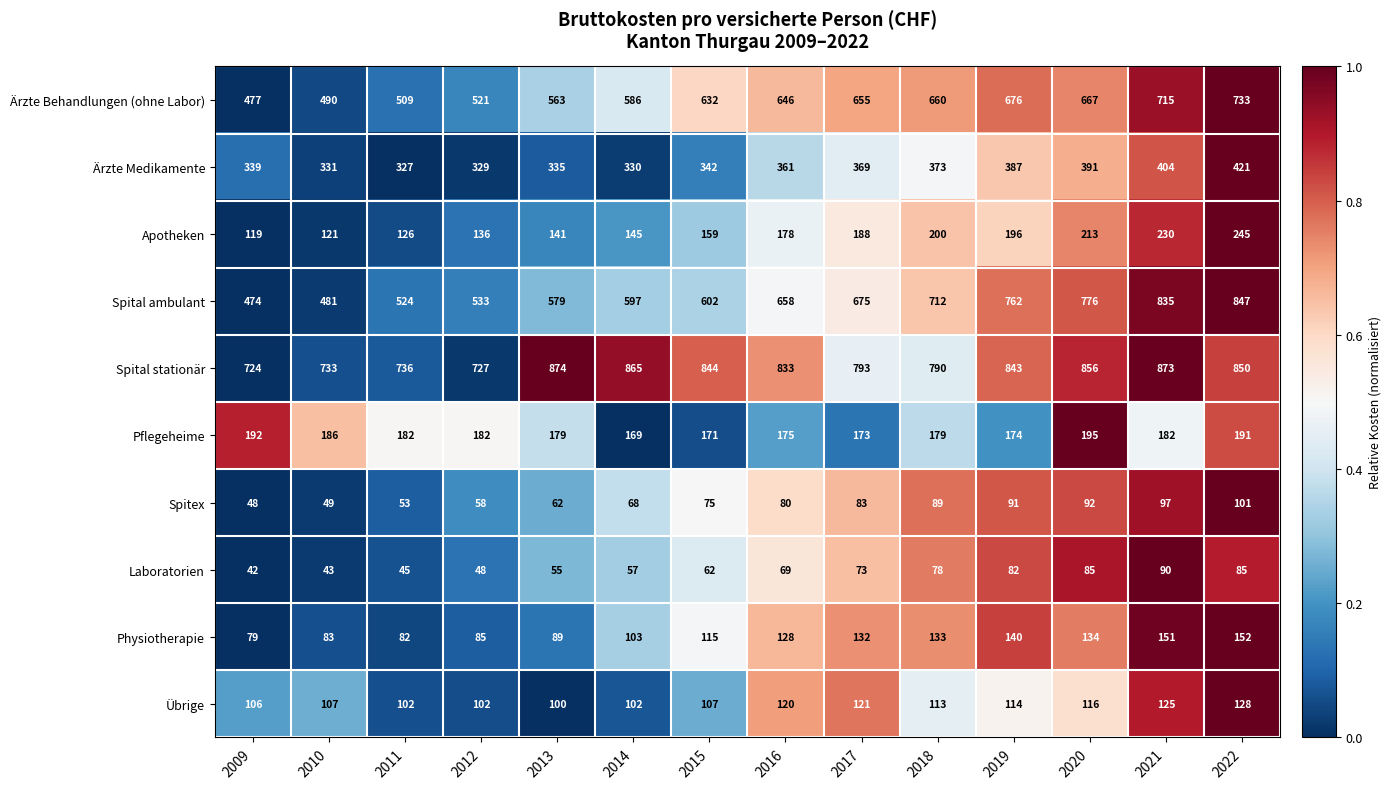

How many distinct data groups are displayed?

10